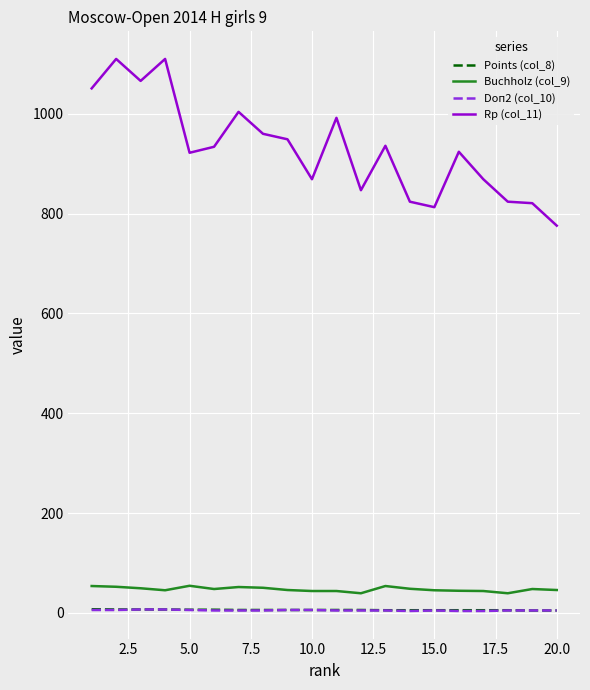

True or false: Buchholz (col_9) and Doп2 (col_10) cross at least once.

False